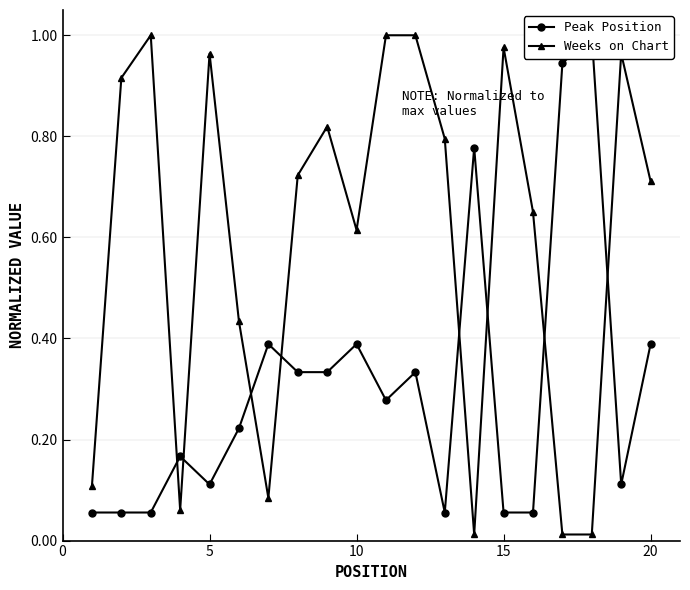

What is the lowest value of the Peak Position series?

0.1